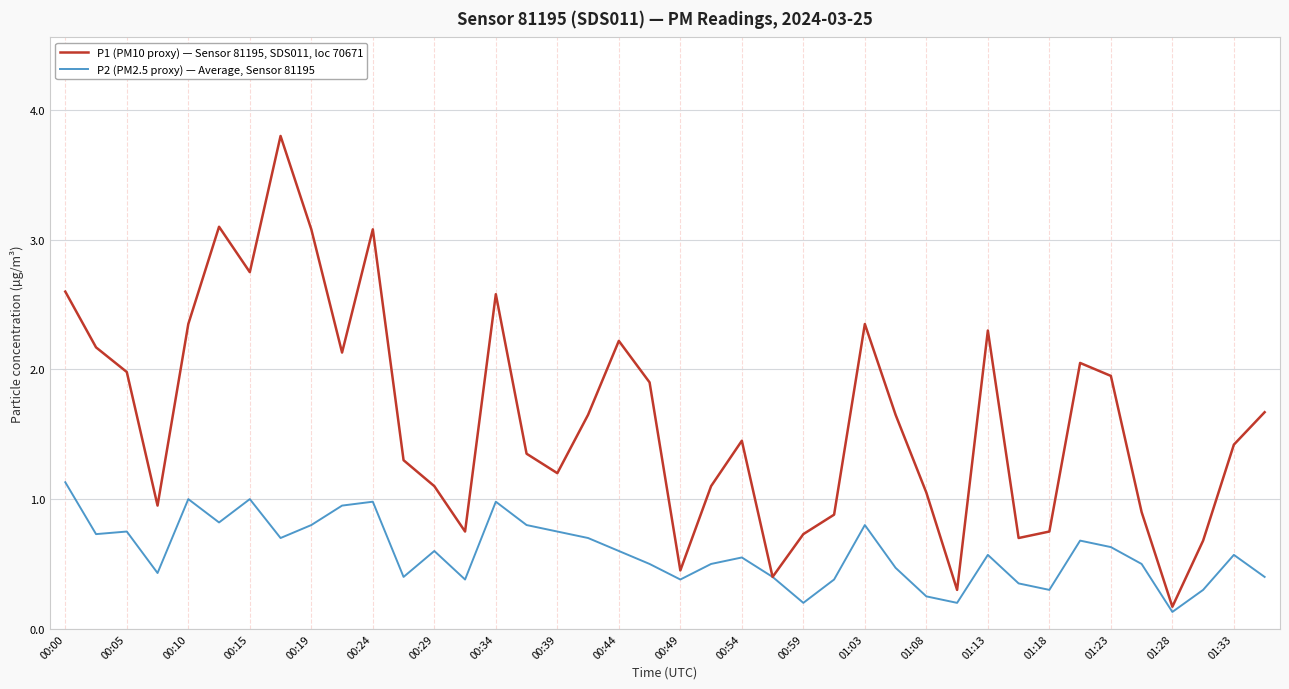

Which series has the largest total across all categories?

P1 (PM10 proxy) — Sensor 81195, SDS011, loc 70671